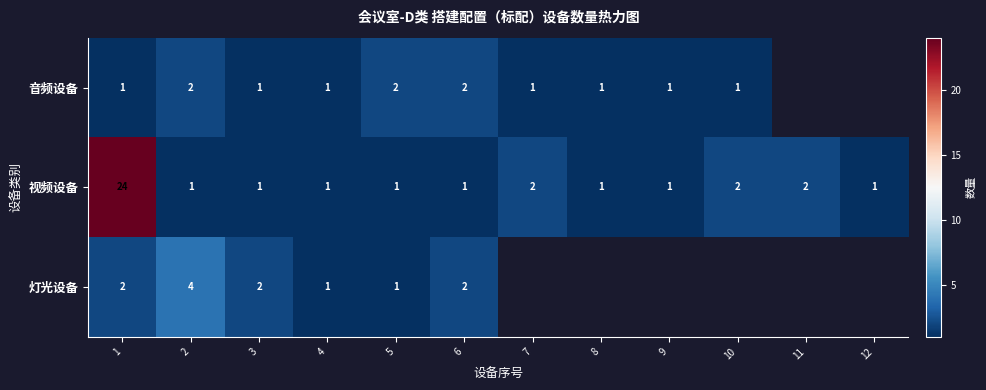

Between 2 and 6, which series saw the biggest shift?

灯光设备